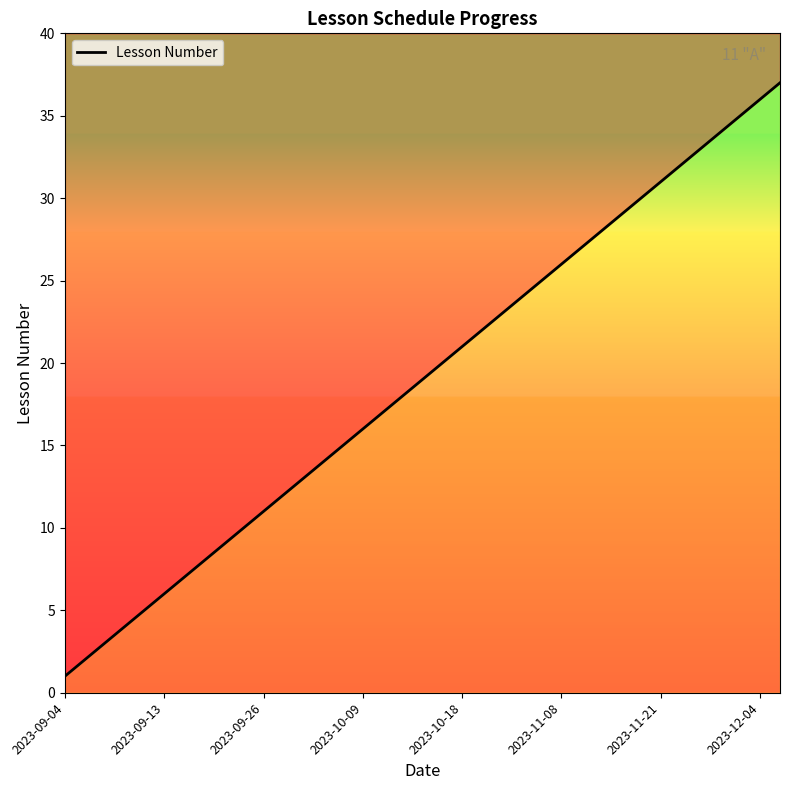

Approximately how many times larger is the value at 25 compared to 31?

0.8